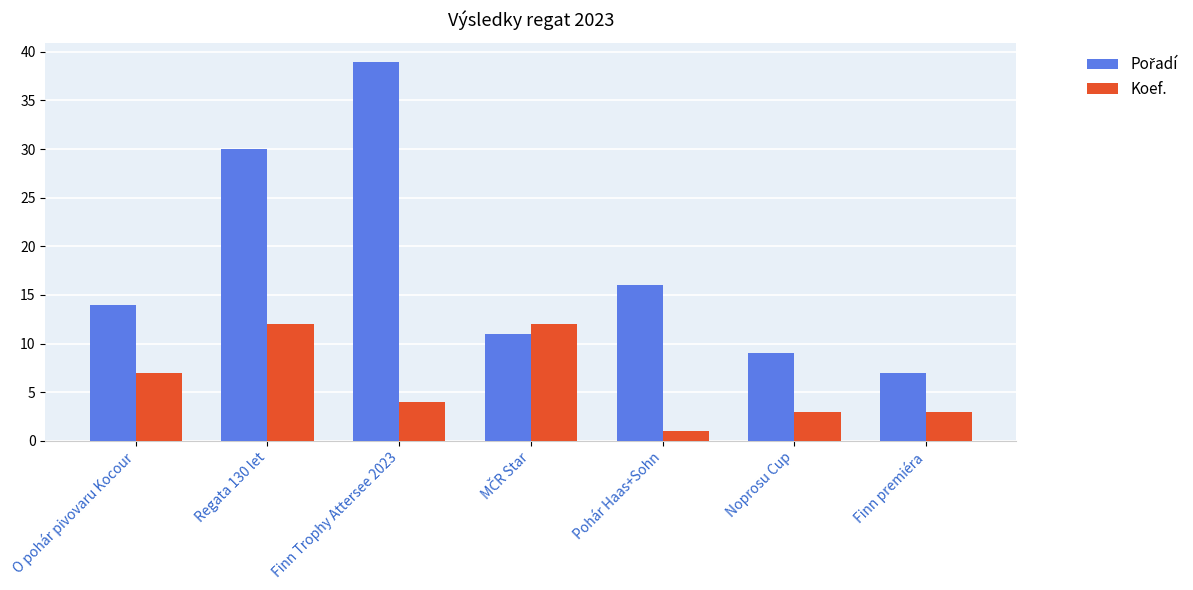

What is the total value across all series at Regata 130 let?

42